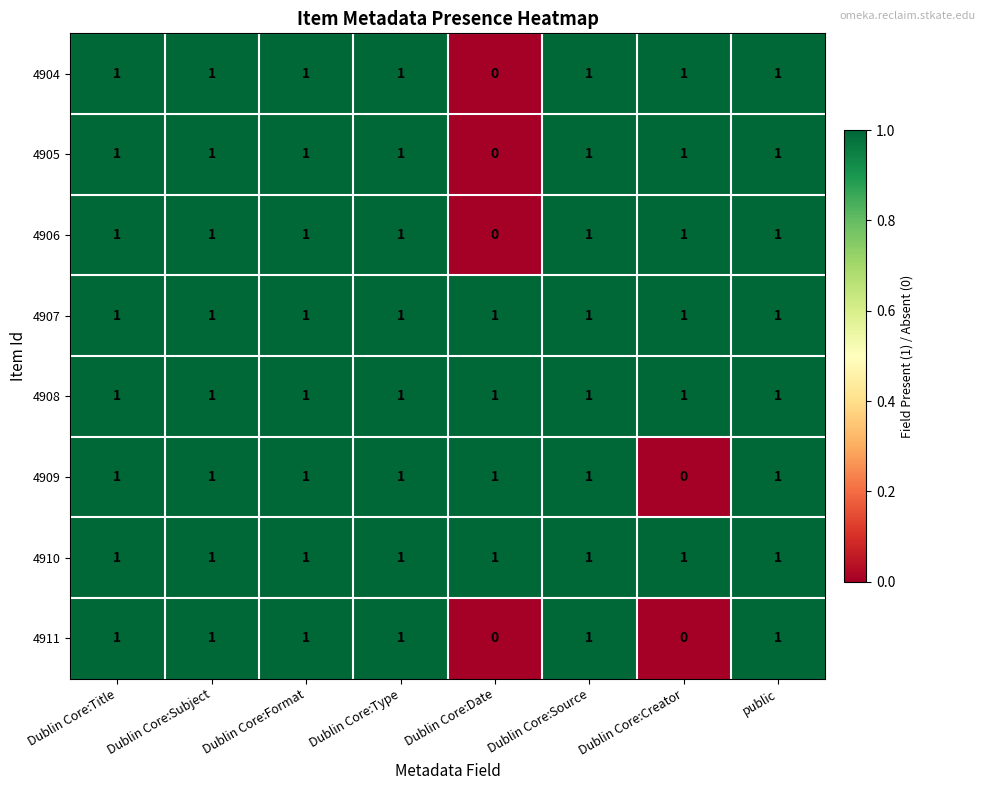

At which label does 4904 reach its minimum?

Dublin Core:Date